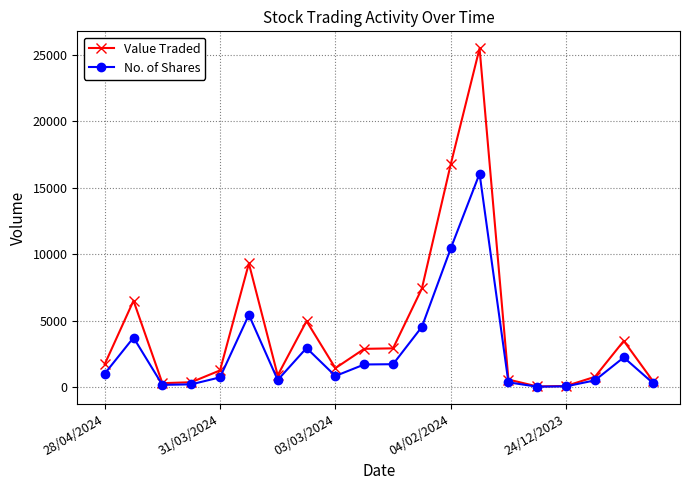

Which series has the largest range (max minus min)?

Value Traded